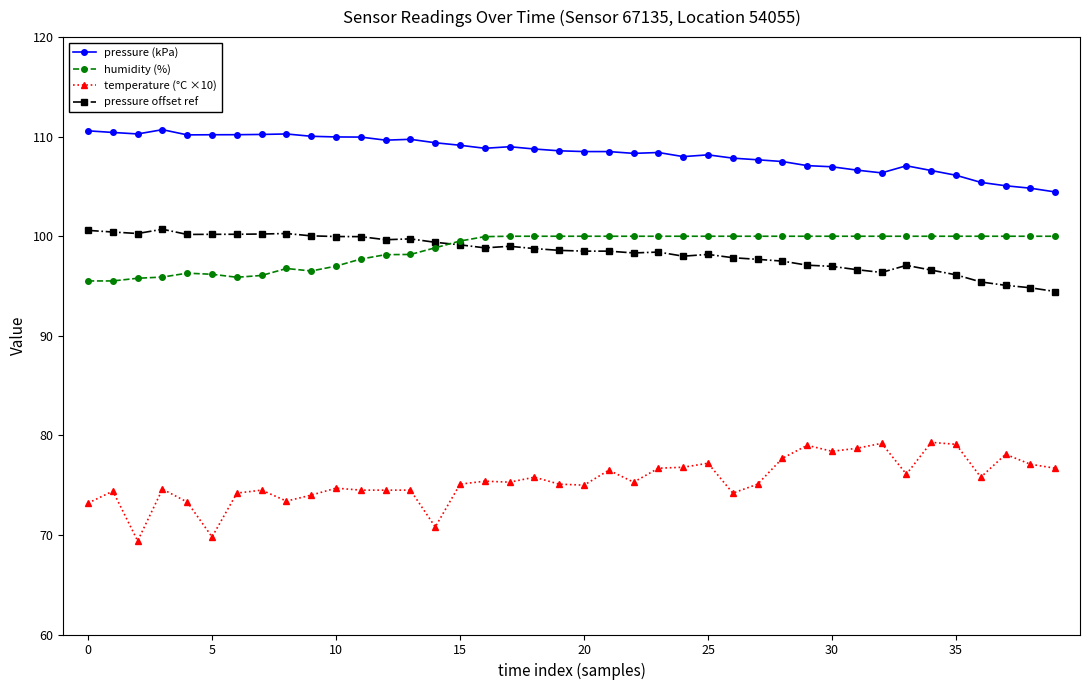

Count the number of categories in the chart.

40